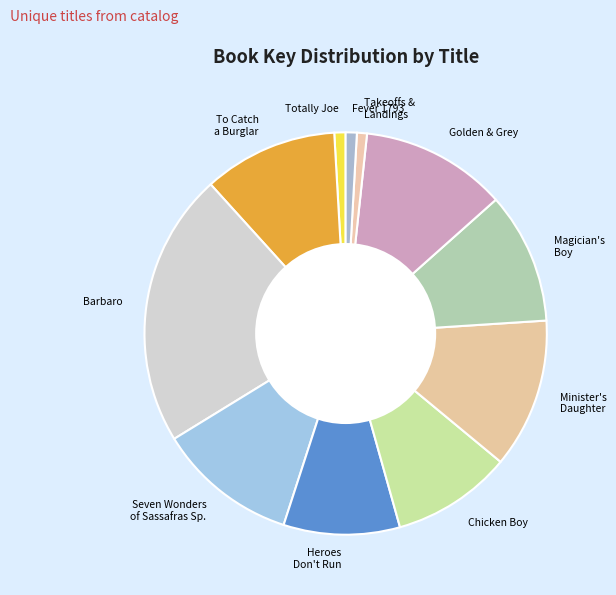

Combined, do Minister's Daughter and Magician's Boy account for over 50%?

No